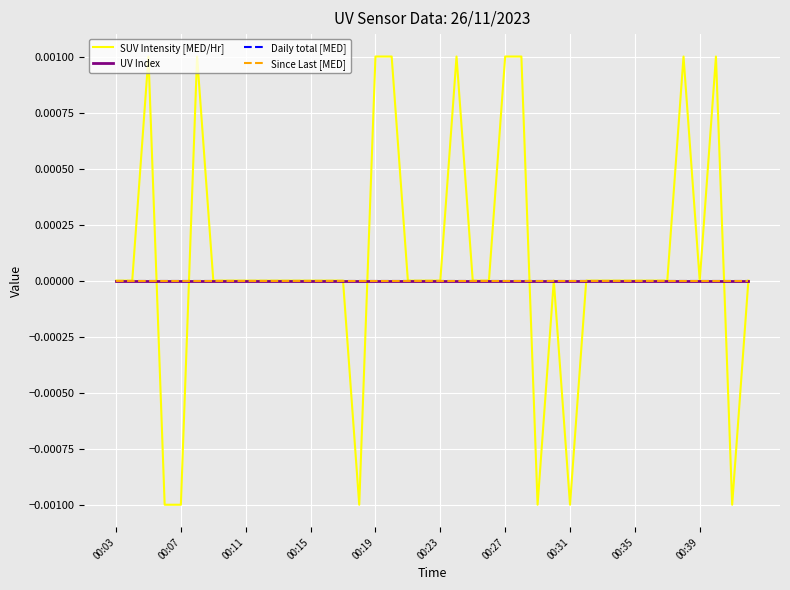

How many times do Daily total [MED] and SUV Intensity [MED/Hr] cross each other?

5